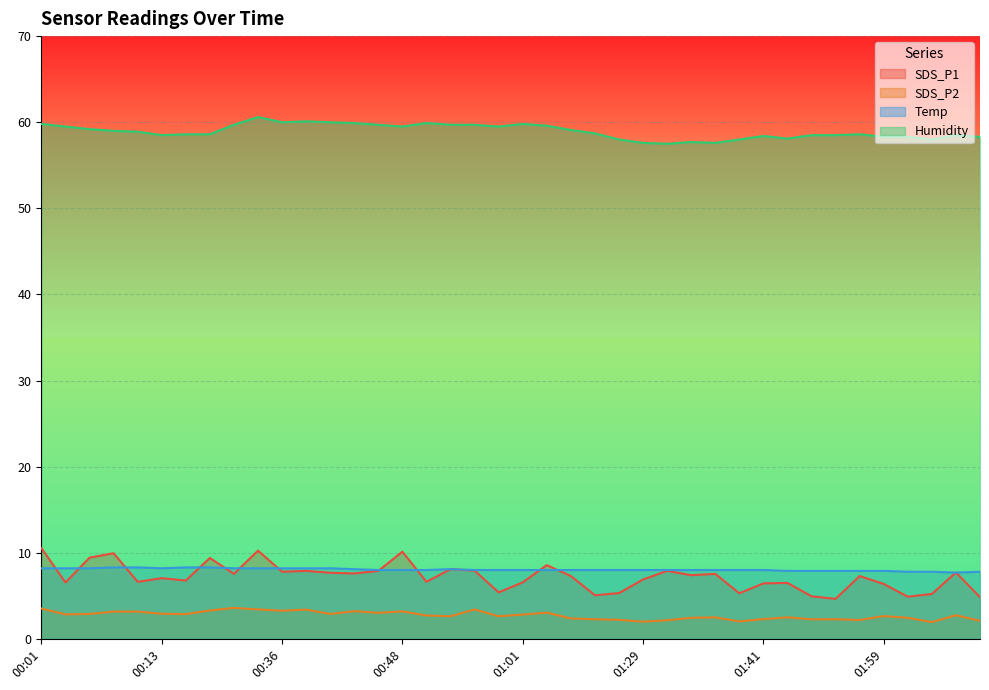

What is the difference between the second highest and minimum values in the SDS_P2 series?

1.6